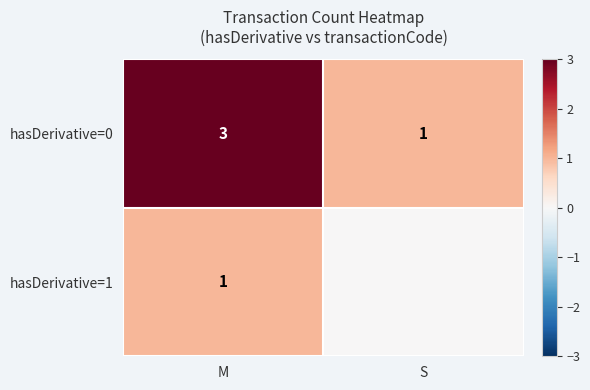

What is the highest value of the hasDerivative=0 series?

3